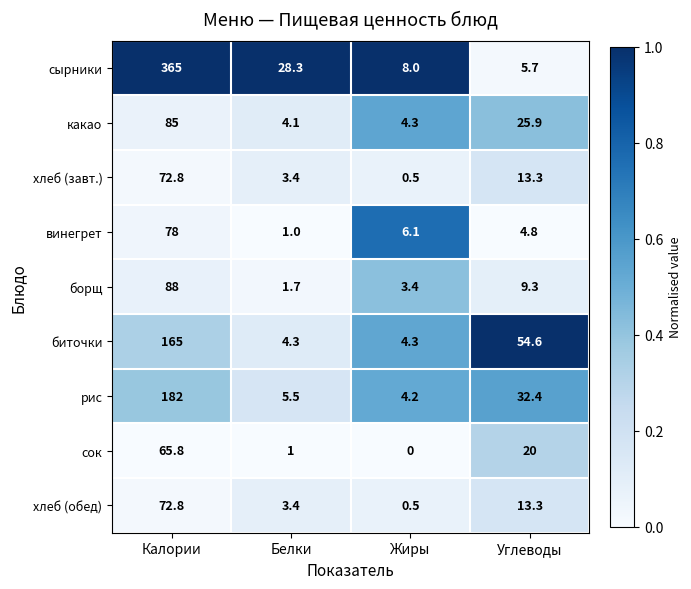

At which label is какао closest to 44?

Углеводы